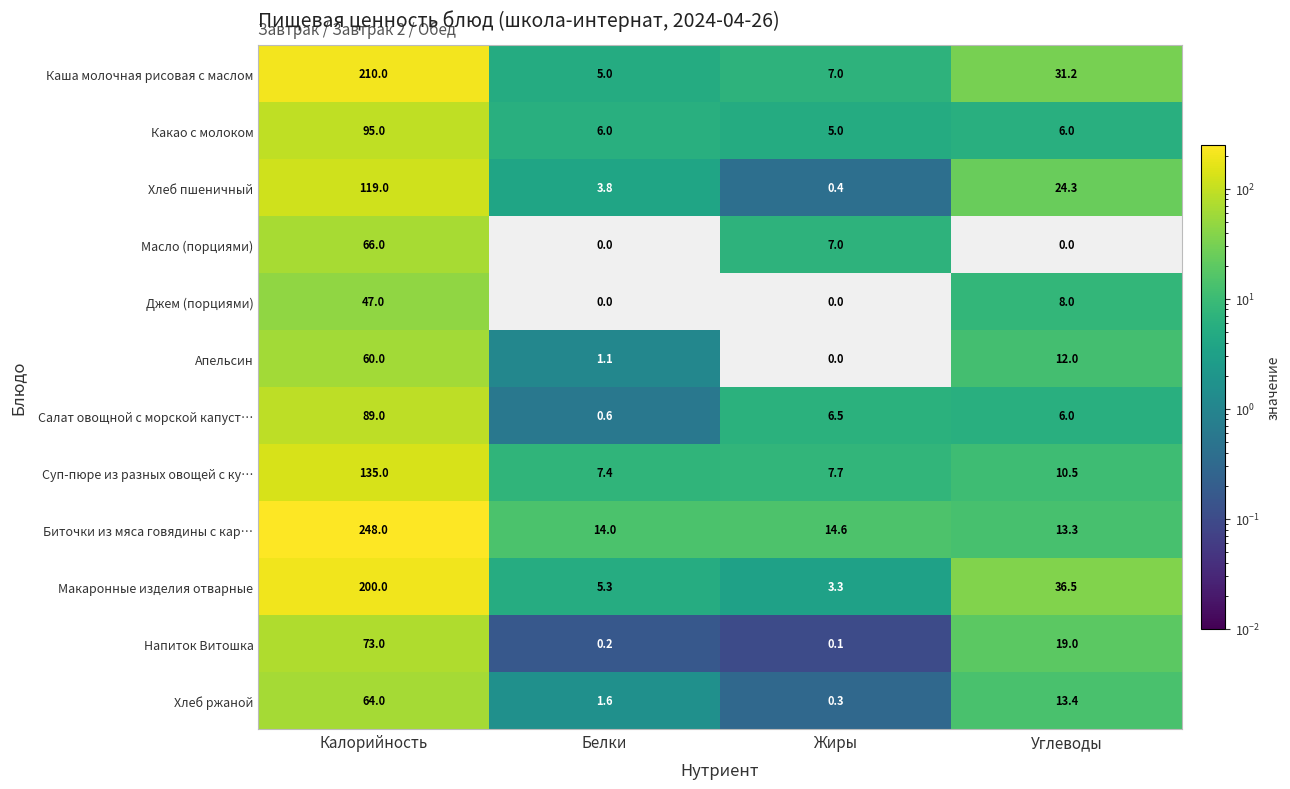

What is the sum of all Хлеб ржаной values?

79.3